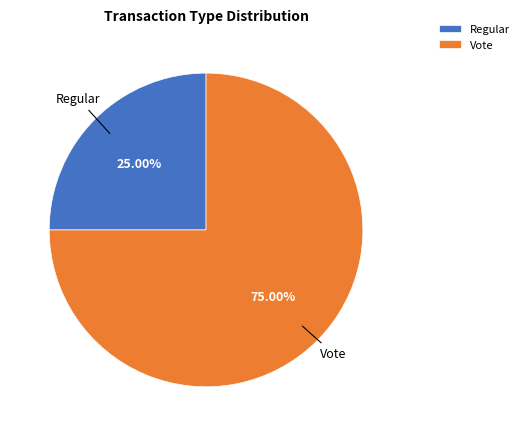

True or false: Regular accounts for 40% of the total.

False